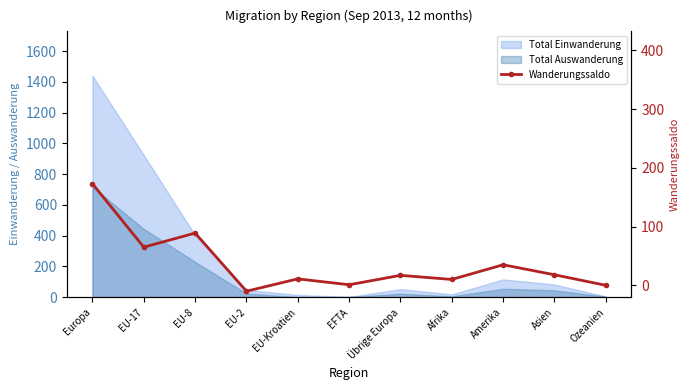

Rank the categories by value from highest to lowest.

Europa, EU-8, EU-17, Amerika, Asien, Übrige Europa, EU-Kroatien, Afrika, EFTA, Ozeanien, EU-2